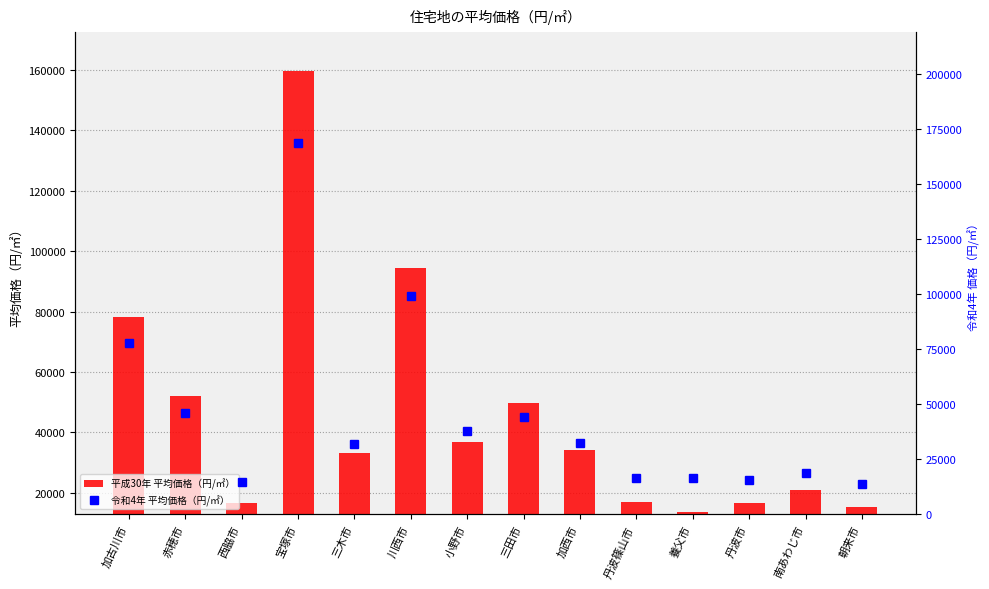

Which label corresponds to the smallest value in the chart?

養父市